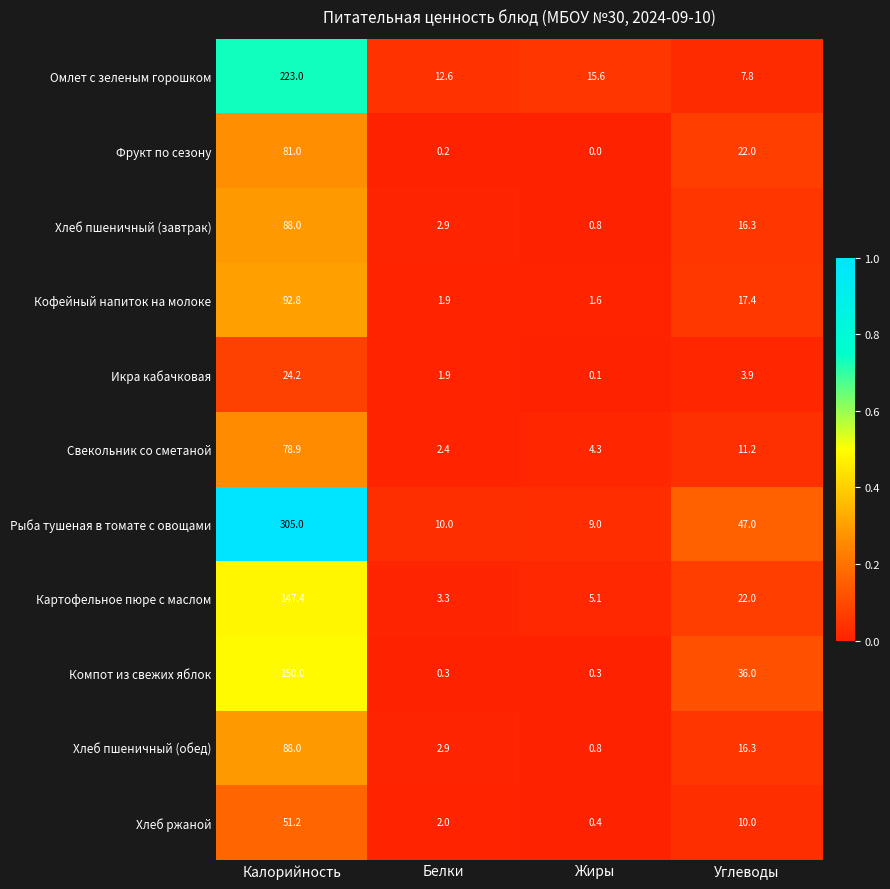

What is the total value across all series at Калорийность?

1329.5